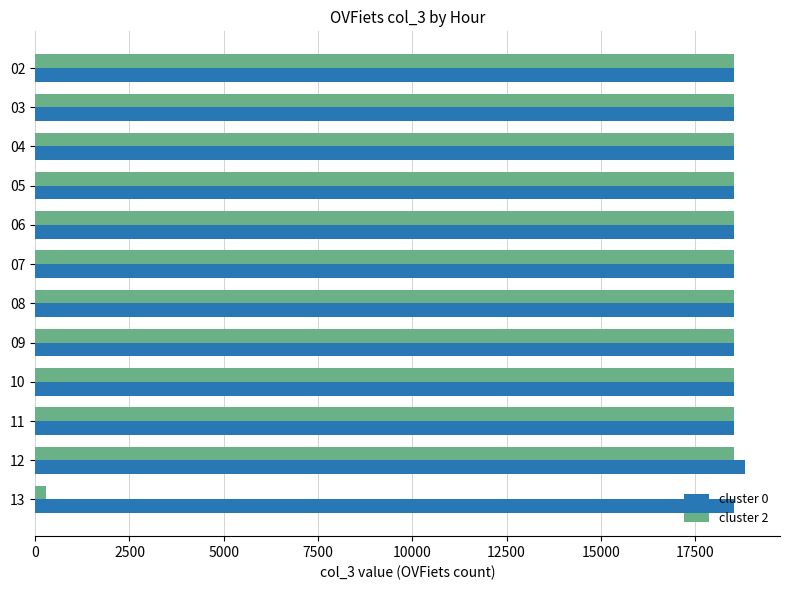

What is the approximate value of cluster 2 at 03?

18525